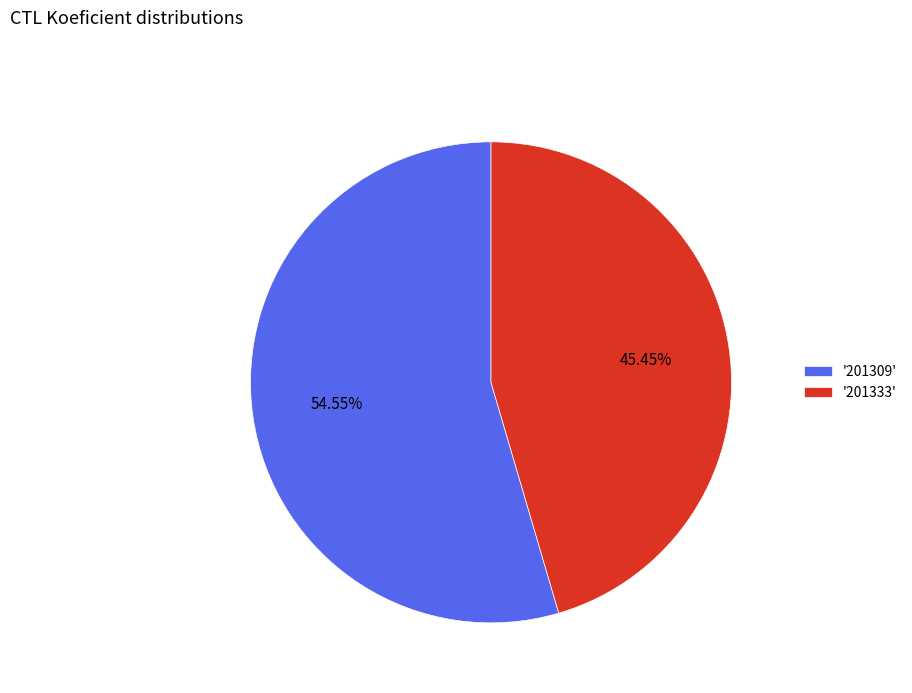

Rank the categories by value from lowest to highest.

'201333', '201309'